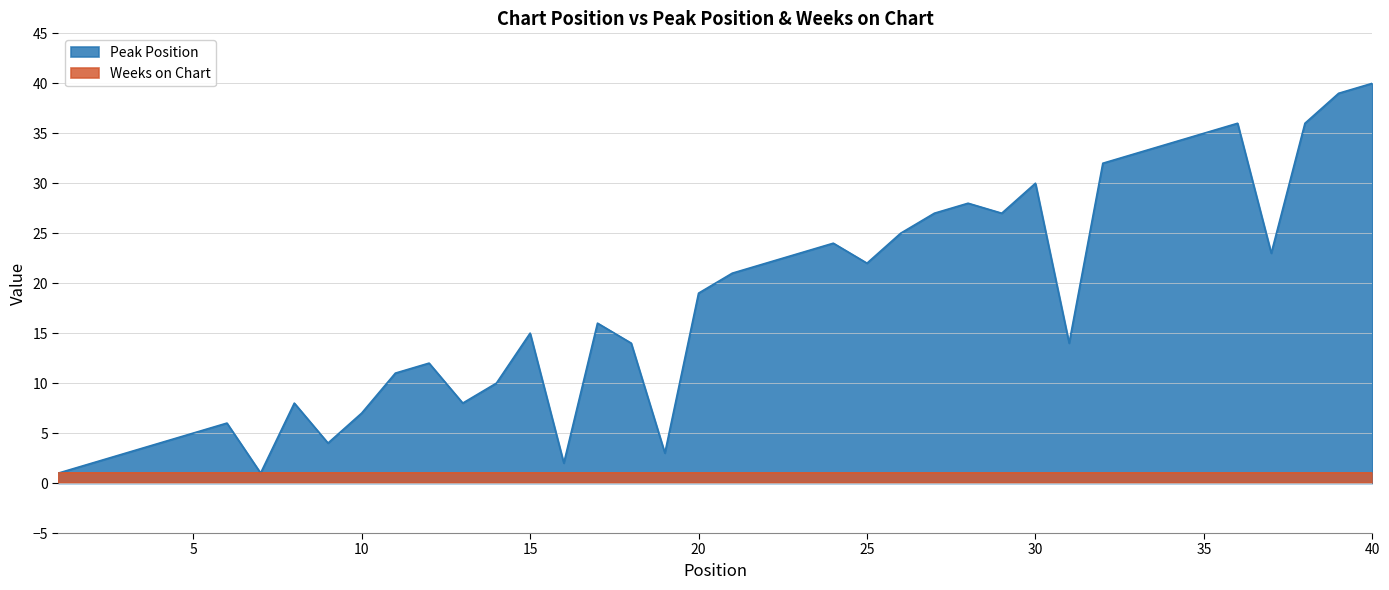

What is the maximum value shown in the chart?

40